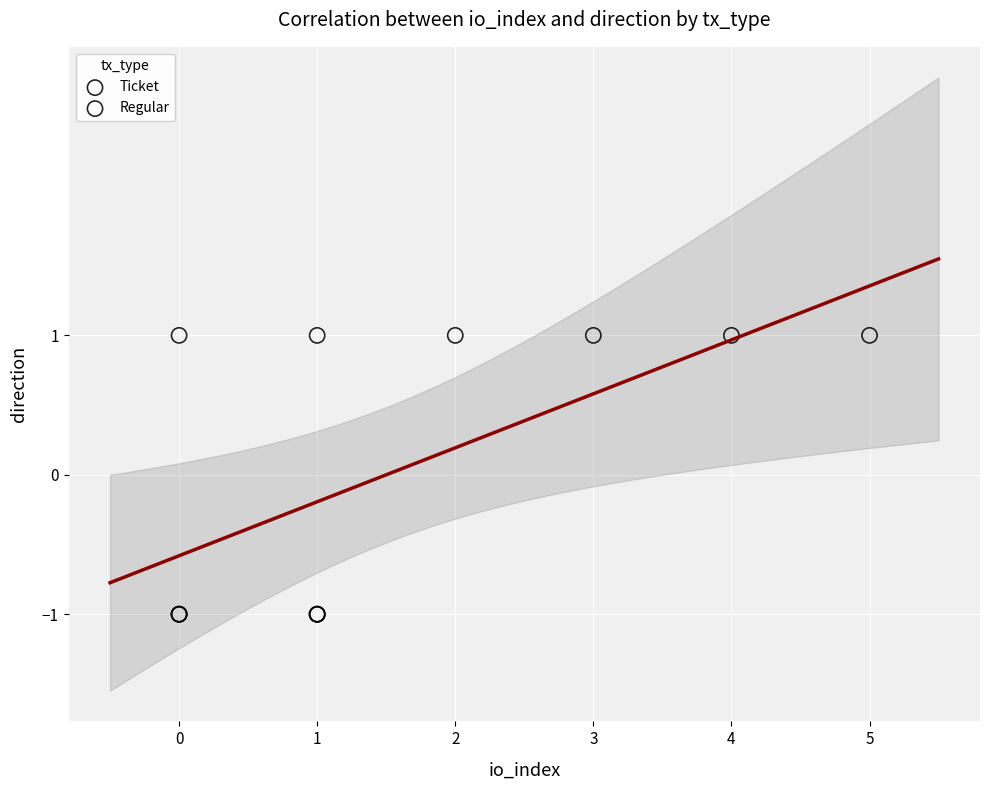

Which series contains the lowest Y value?

Ticket